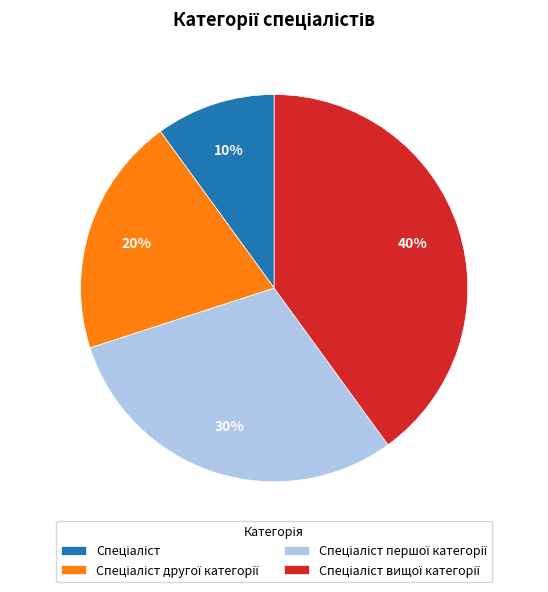

Is there a majority slice in this chart?

No